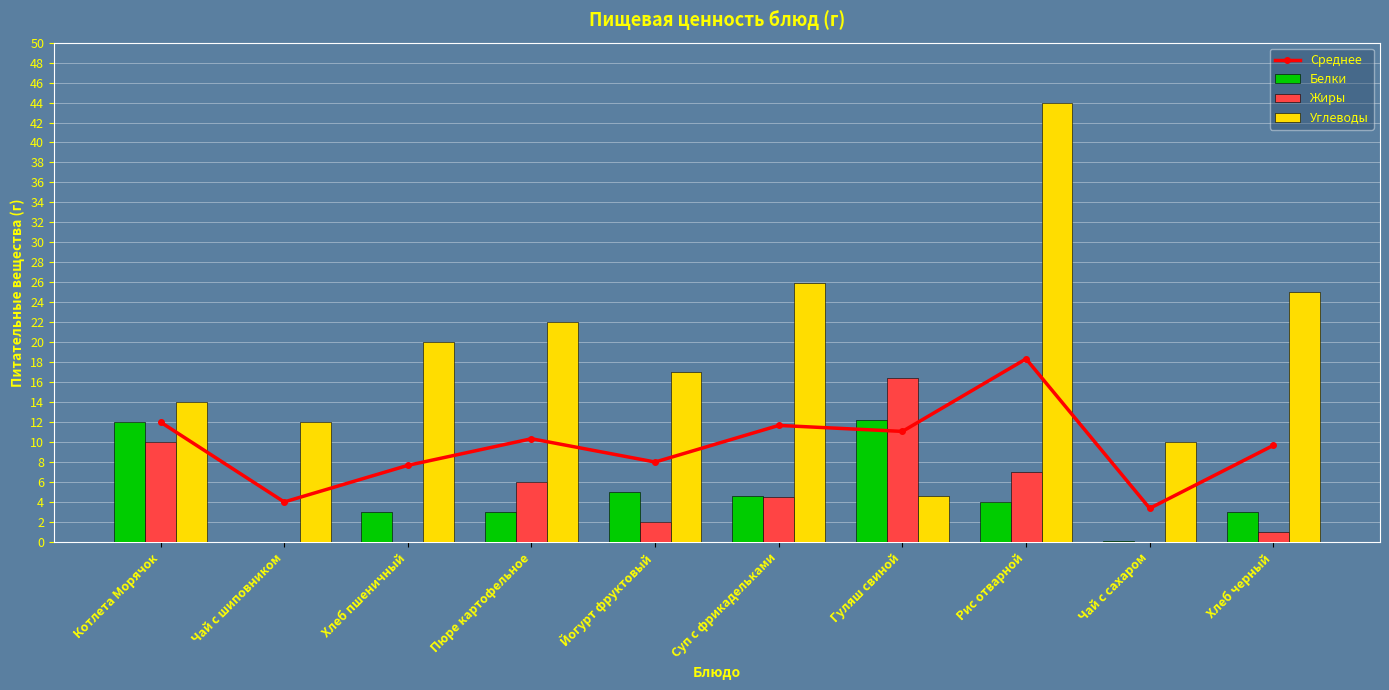

Which series has the largest range (max minus min)?

Углеводы